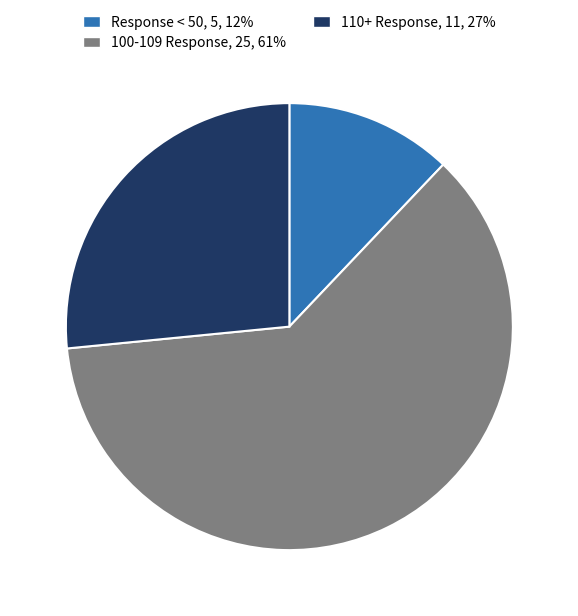

Is there a majority slice in this chart?

Yes